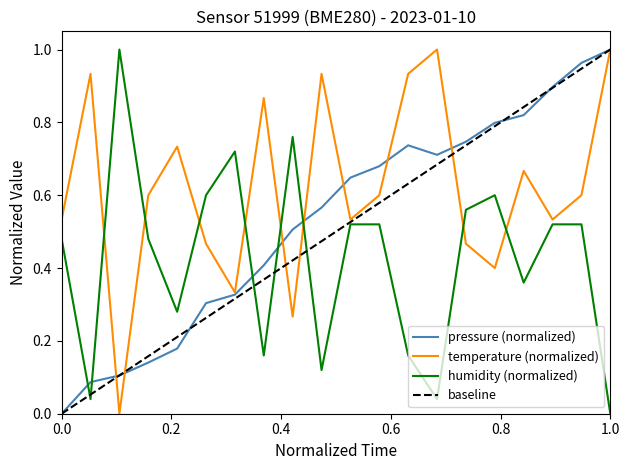

Which series ends up on top after the final intersection of pressure (normalized) and humidity (normalized)?

pressure (normalized)